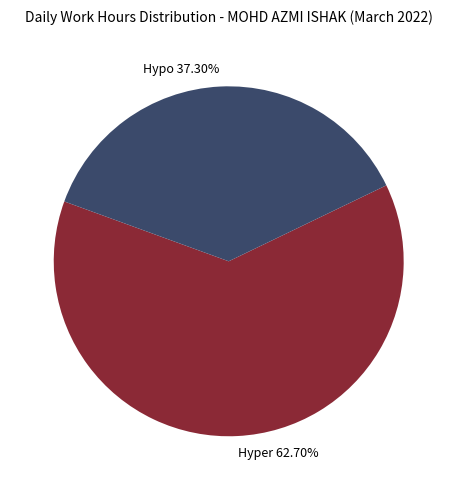

What is the largest slice in the pie chart?

Hyper 62.70%